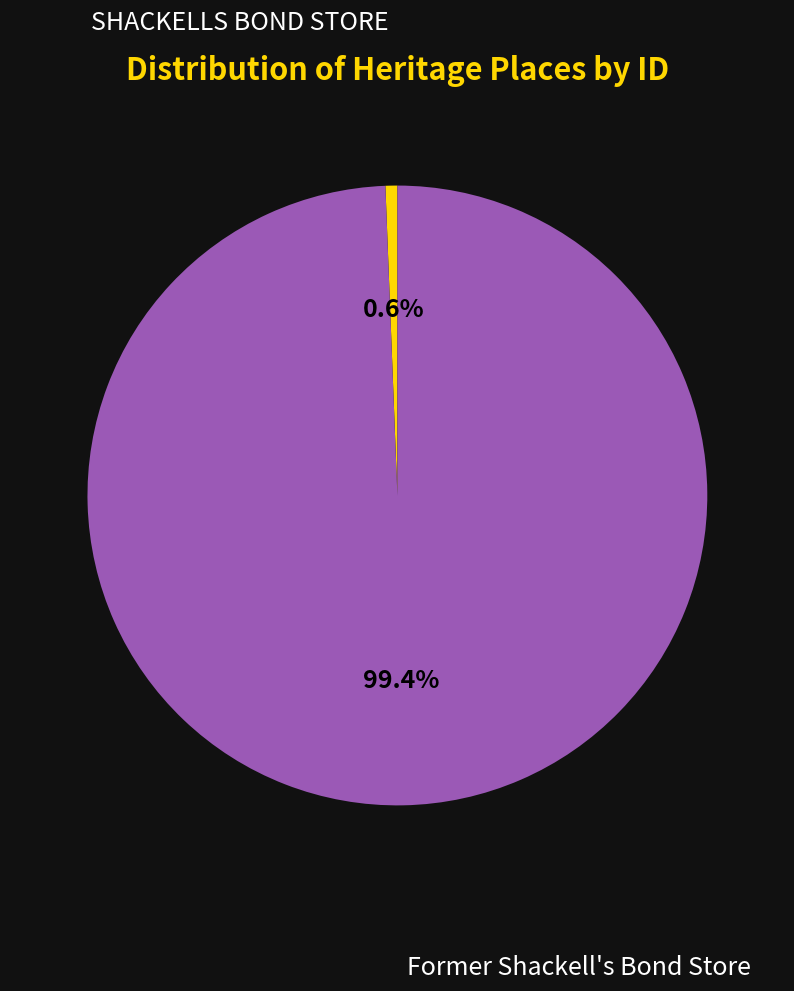

What is the total percentage of Former Shackell's Bond Store and SHACKELLS BOND STORE?

100.0%